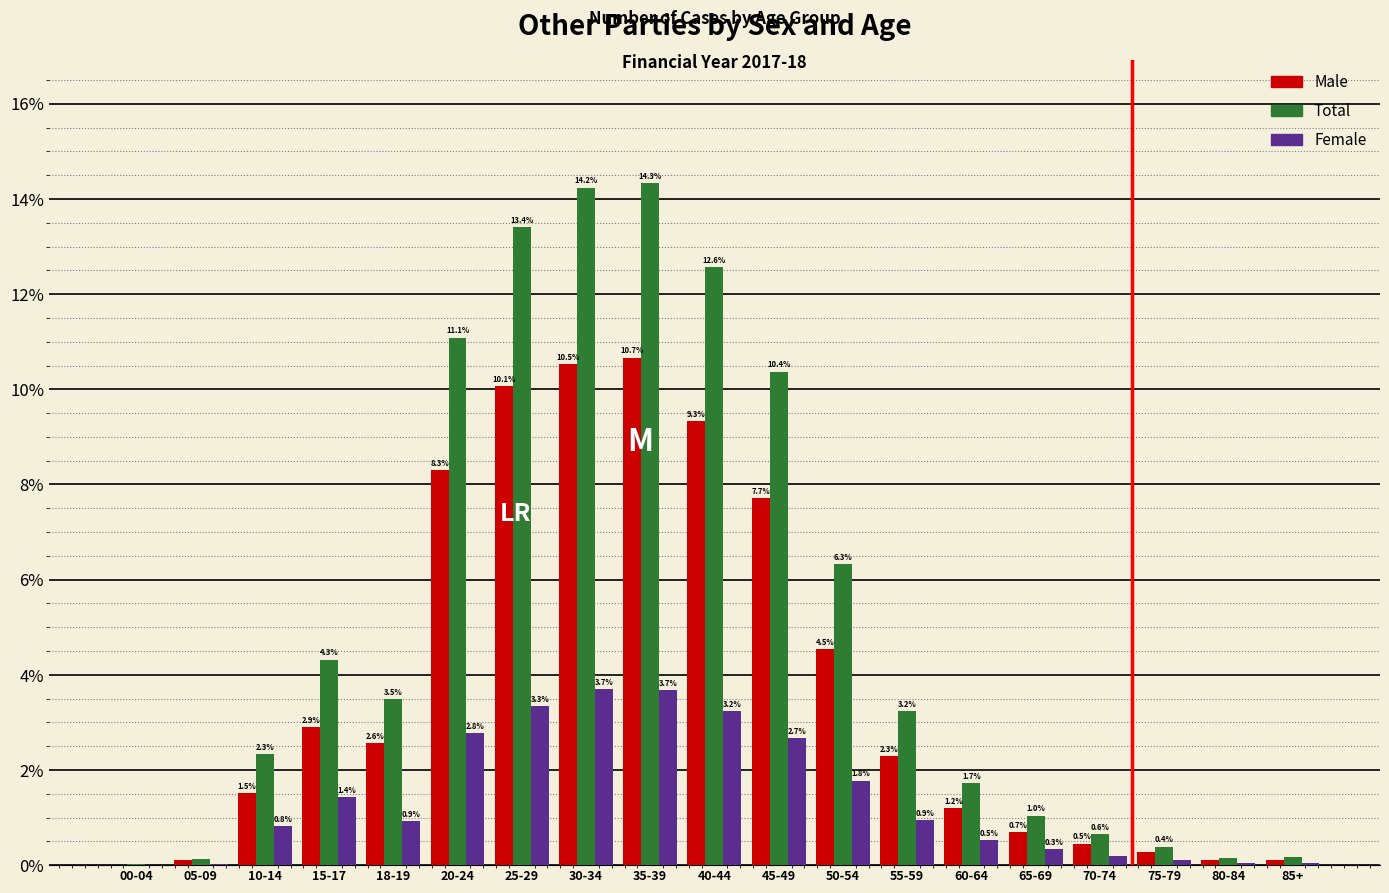

At which category does the chart reach its peak across all series?

35-39